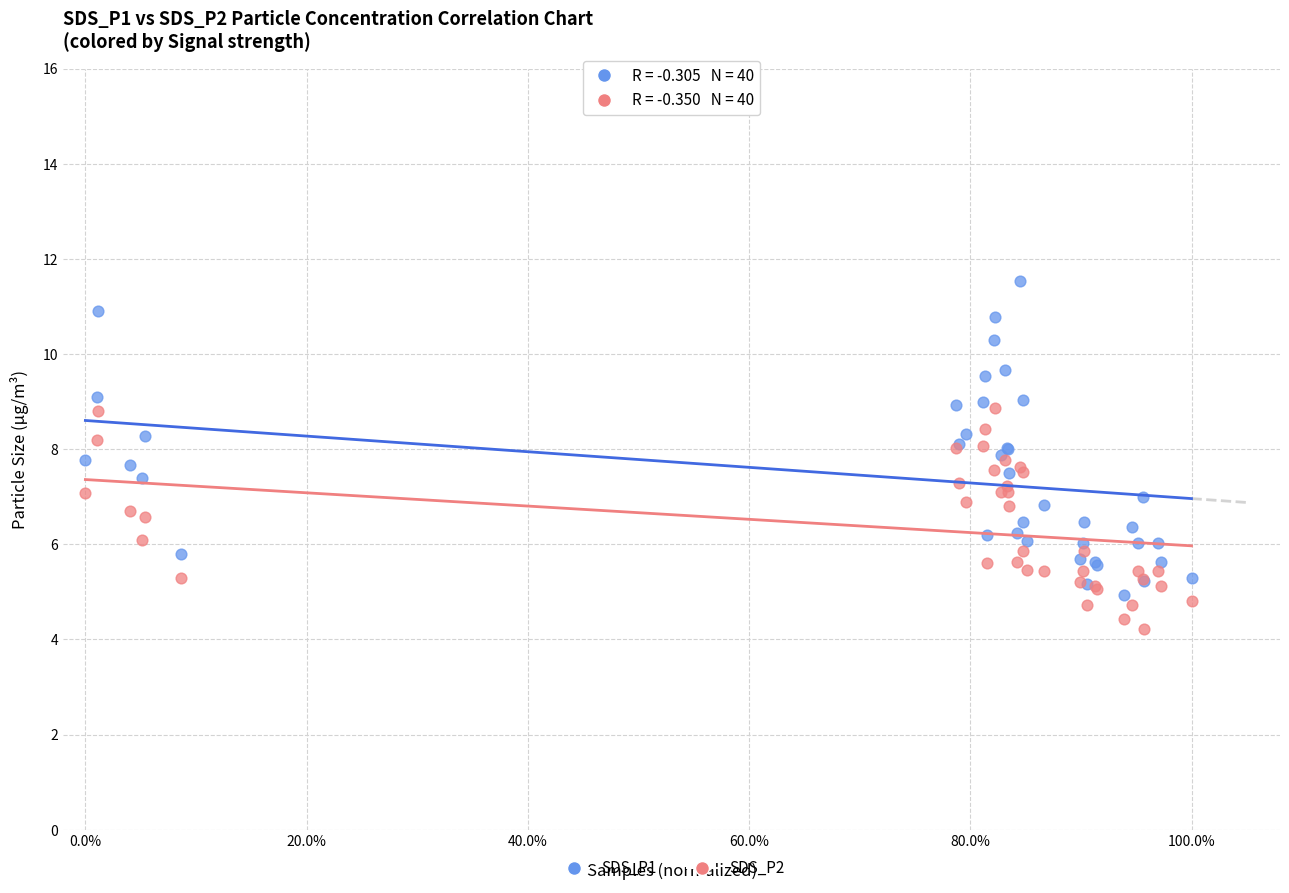

What is the X range (max minus min) for the scatter plot?

1.0